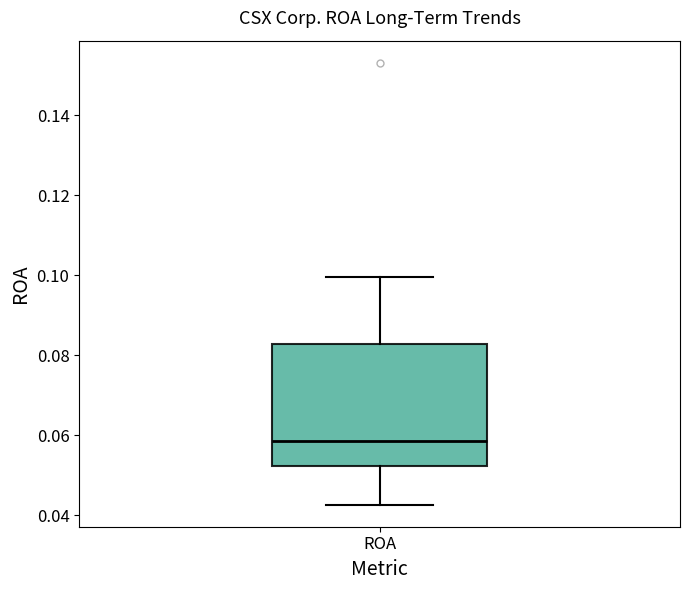

Read this box plot against the y-axis: the position of the median line, the range covered by the box, and the ends of both whiskers. The values are not printed on the chart, so give them approximately, as read against the axis.

median 0.058, box 0.052 to 0.082, whiskers 0.042 to 0.100